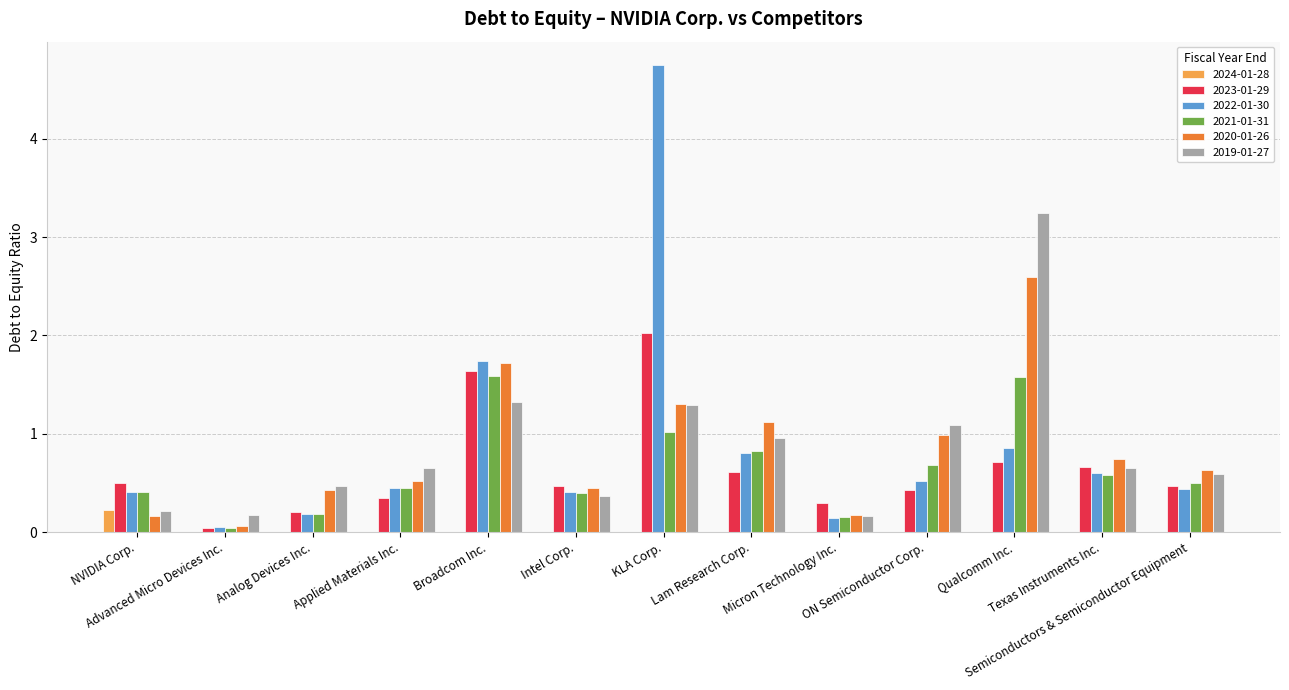

What is the sum of all 2021-01-31 values?

8.4